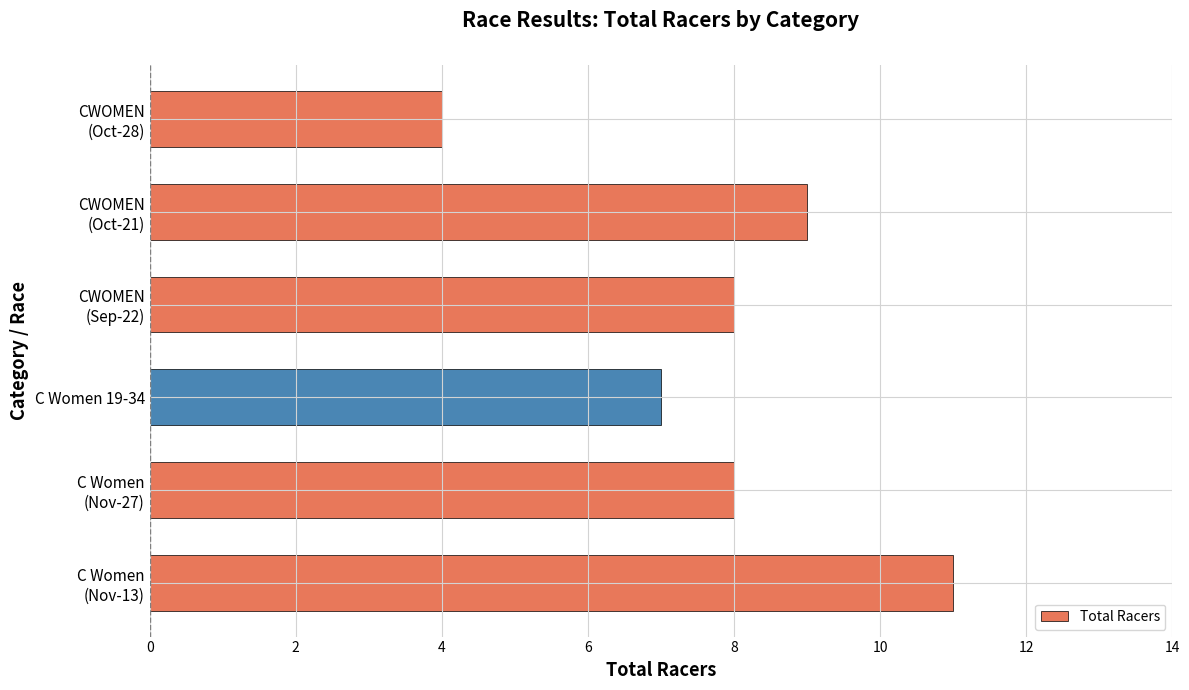

What is the difference between the maximum and minimum values?

7